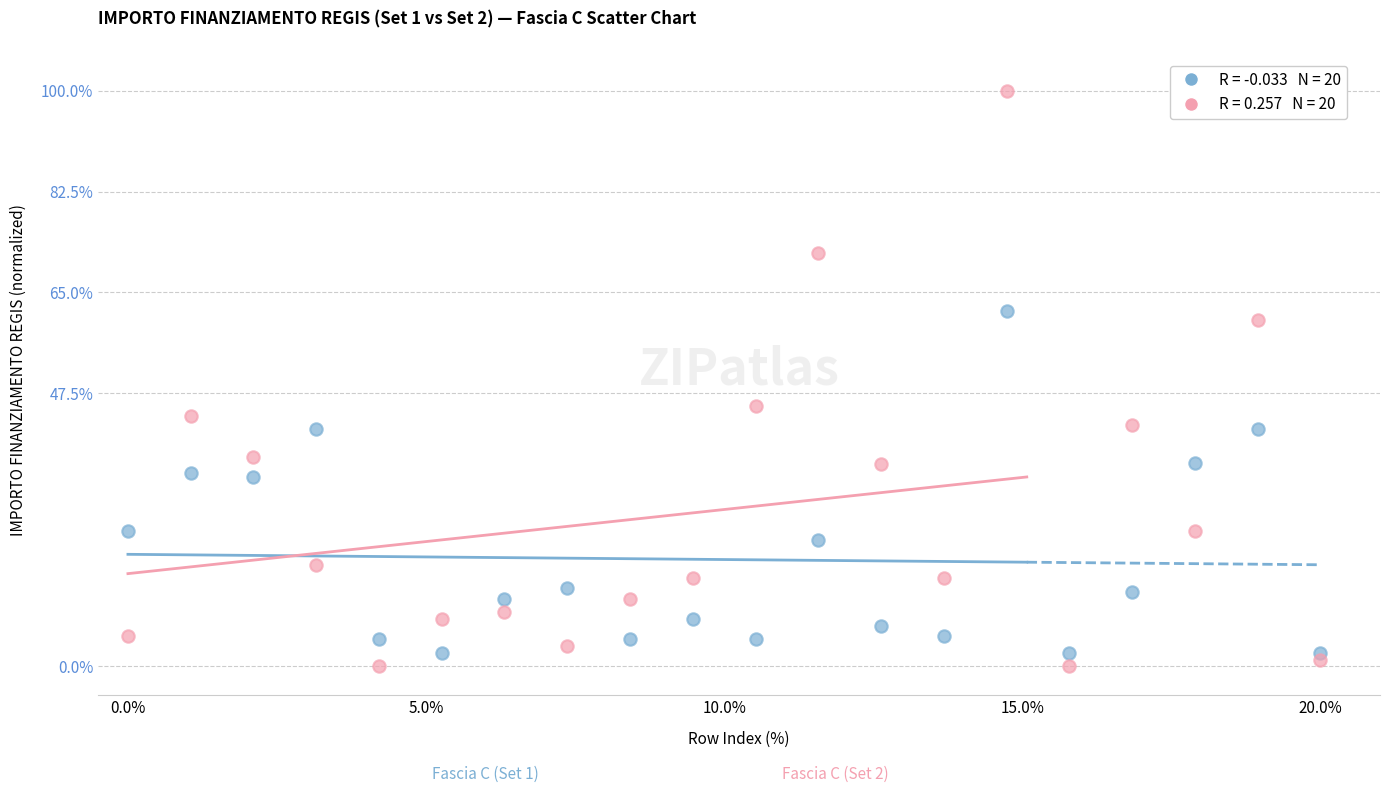

Across all data points, what is the range of Y values (max minus min)?

100.0